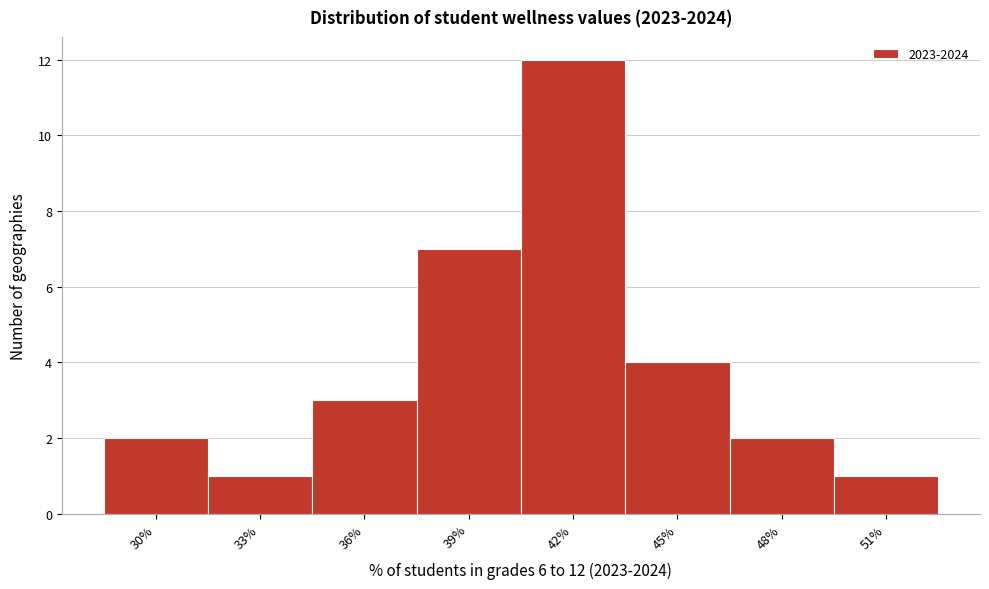

Reading left to right, what are all the values shown in this chart?

30%=2	33%=1	36%=3	39%=7	42%=12	45%=4	48%=2	51%=1